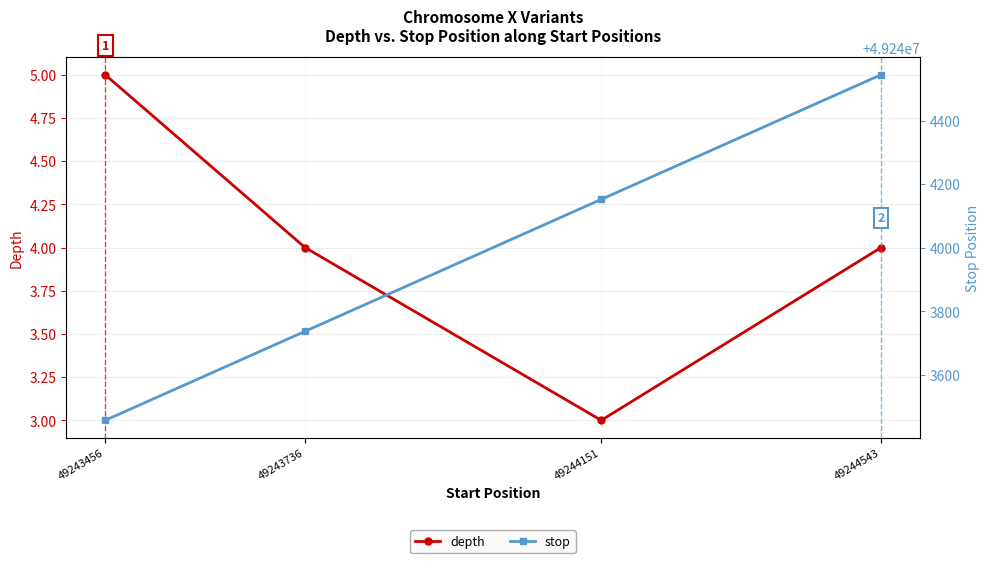

Rank the series by their maximum value, from lowest to highest.

depth, stop